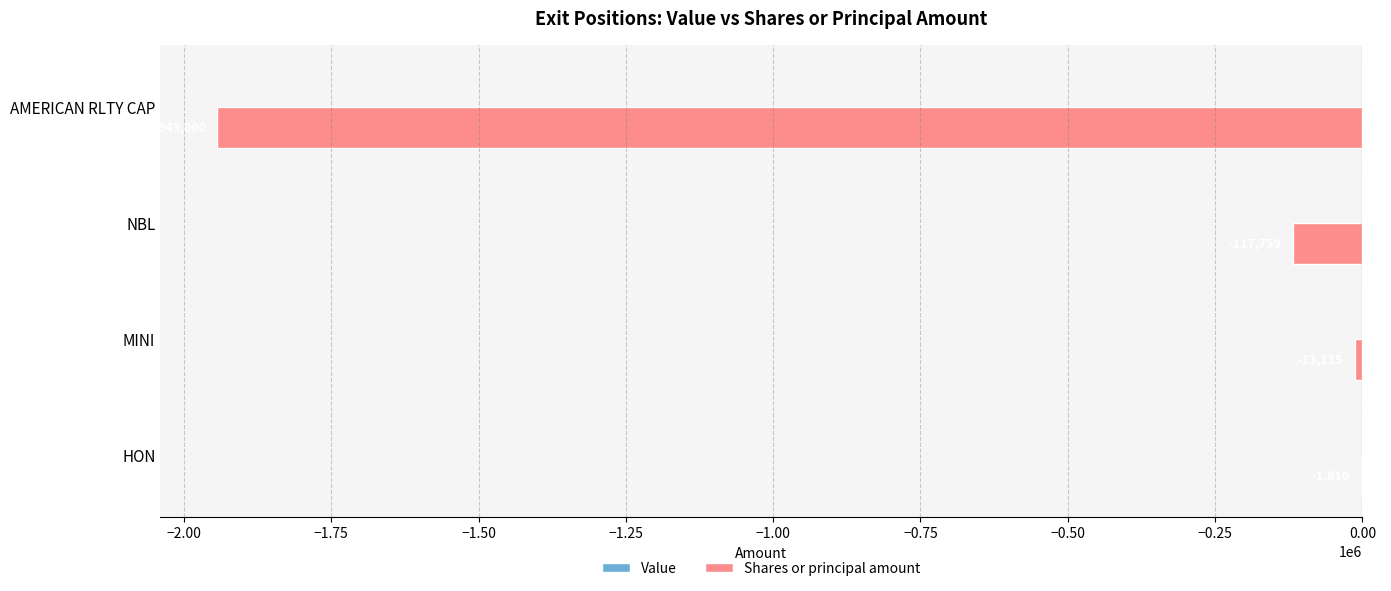

Are the bars grouped side by side (vs. stacked)?

No